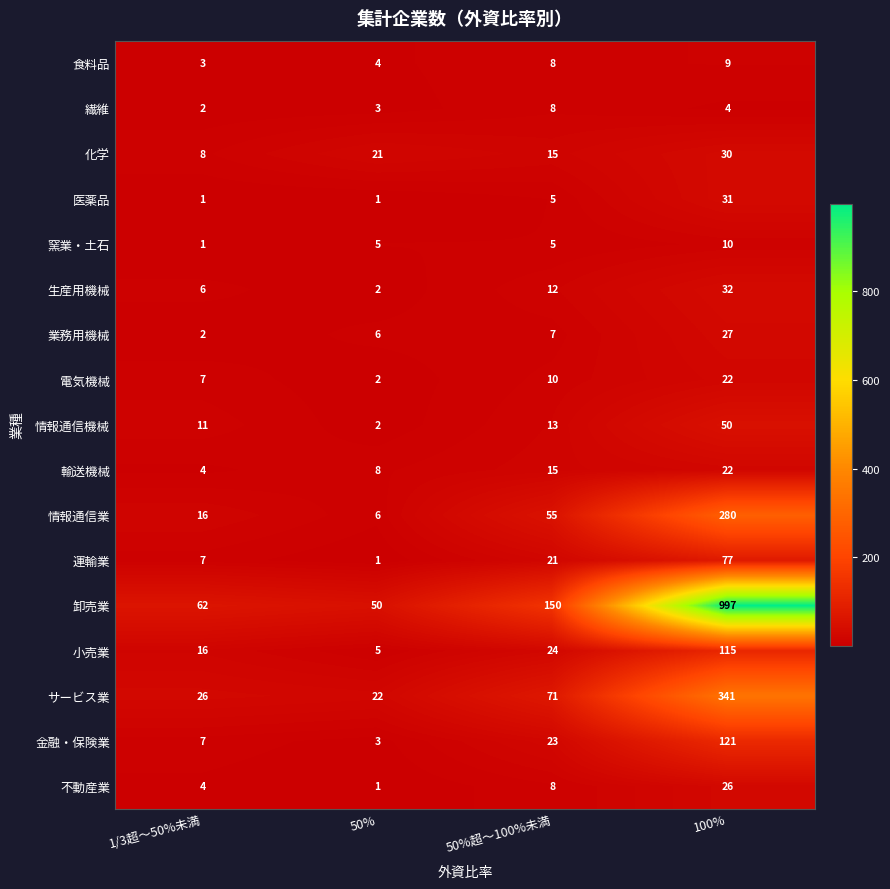

List the labels in order of 運輸業 value, largest first.

100%, 50%超～100%未満, 1/3超～50%未満, 50%